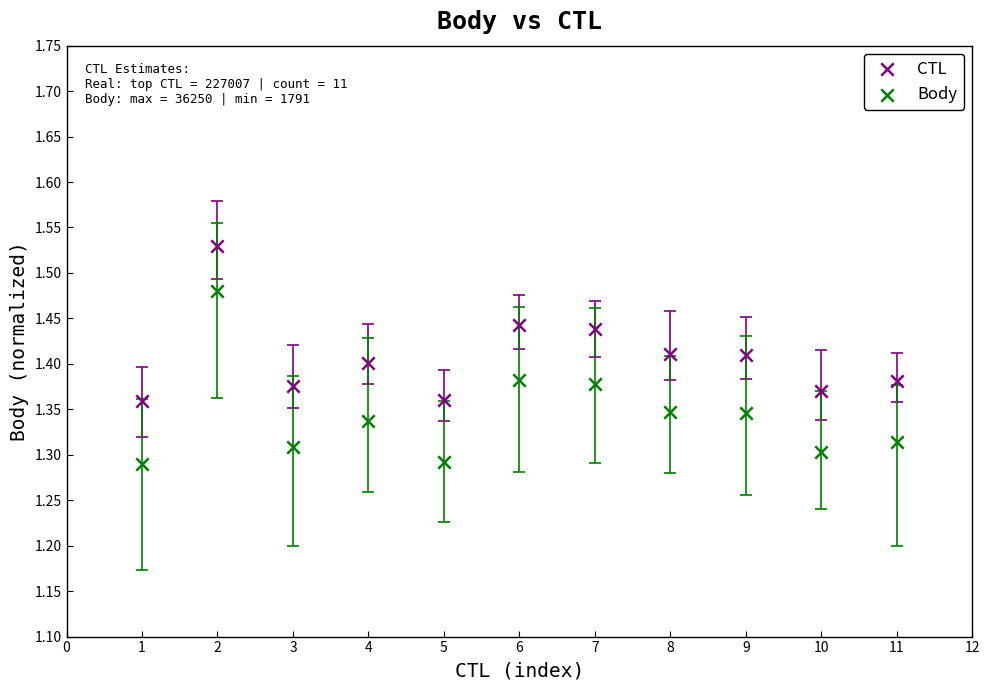

What are all the series names shown in the legend?

CTL, Body